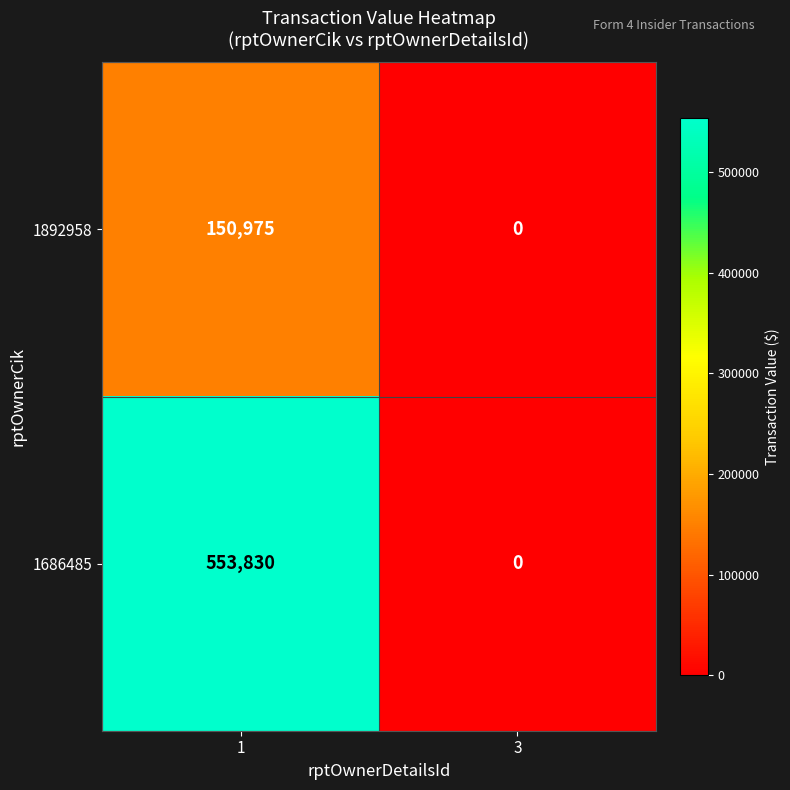

At which category does the chart reach its minimum across all series?

3